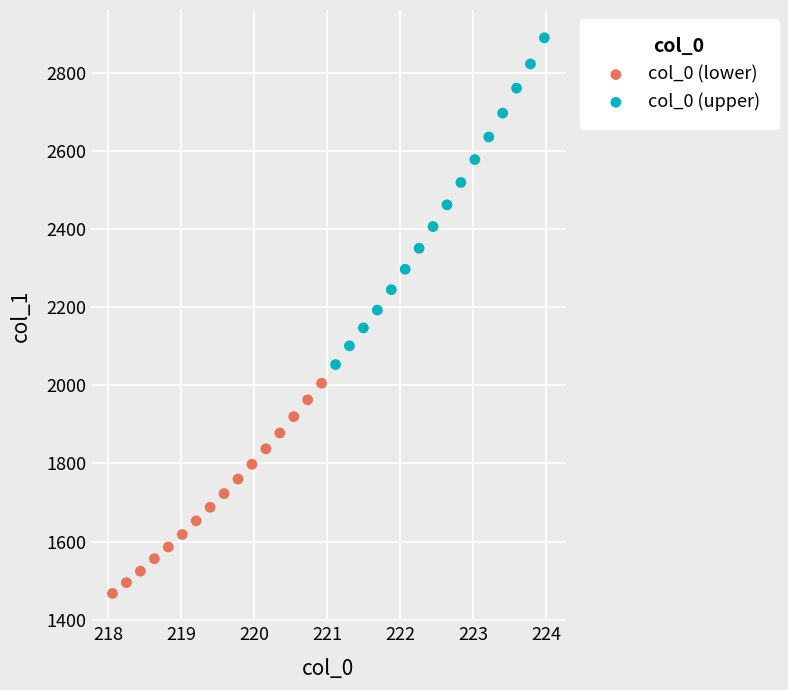

Which series contains the highest Y value?

col_0 (upper)